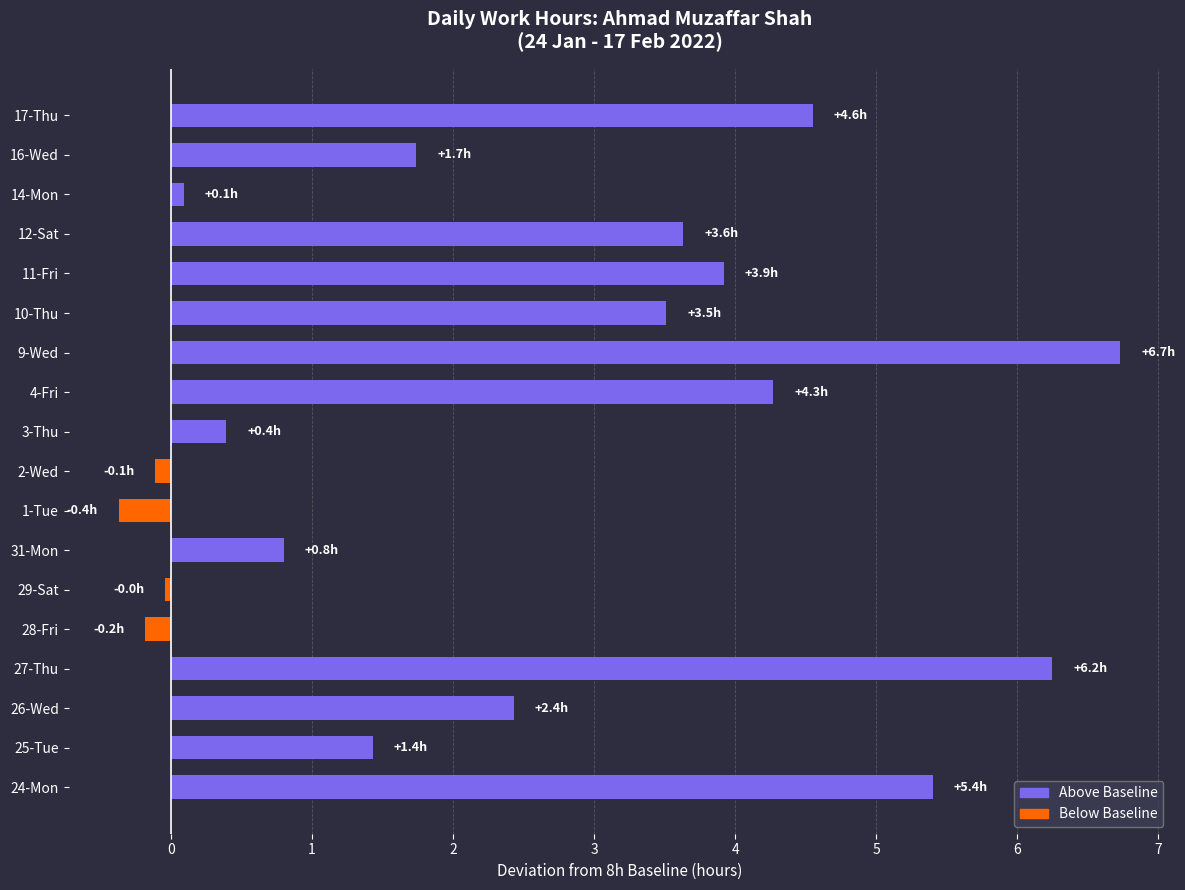

Which category has the highest value across all series?

9-Wed